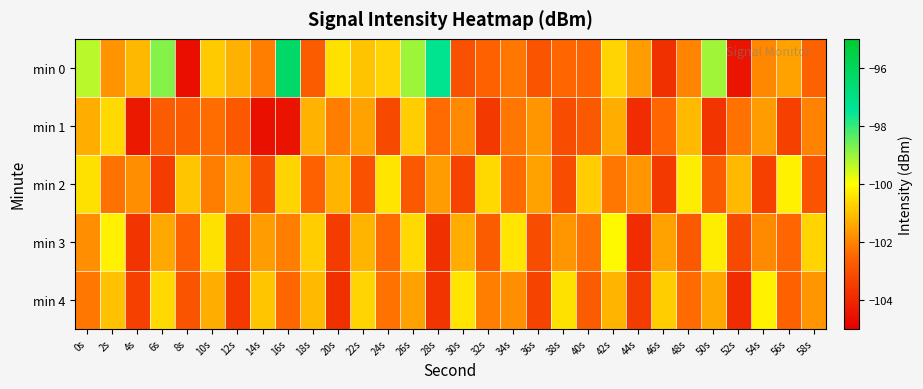

What is the total value across all series at 6s?

-507.0